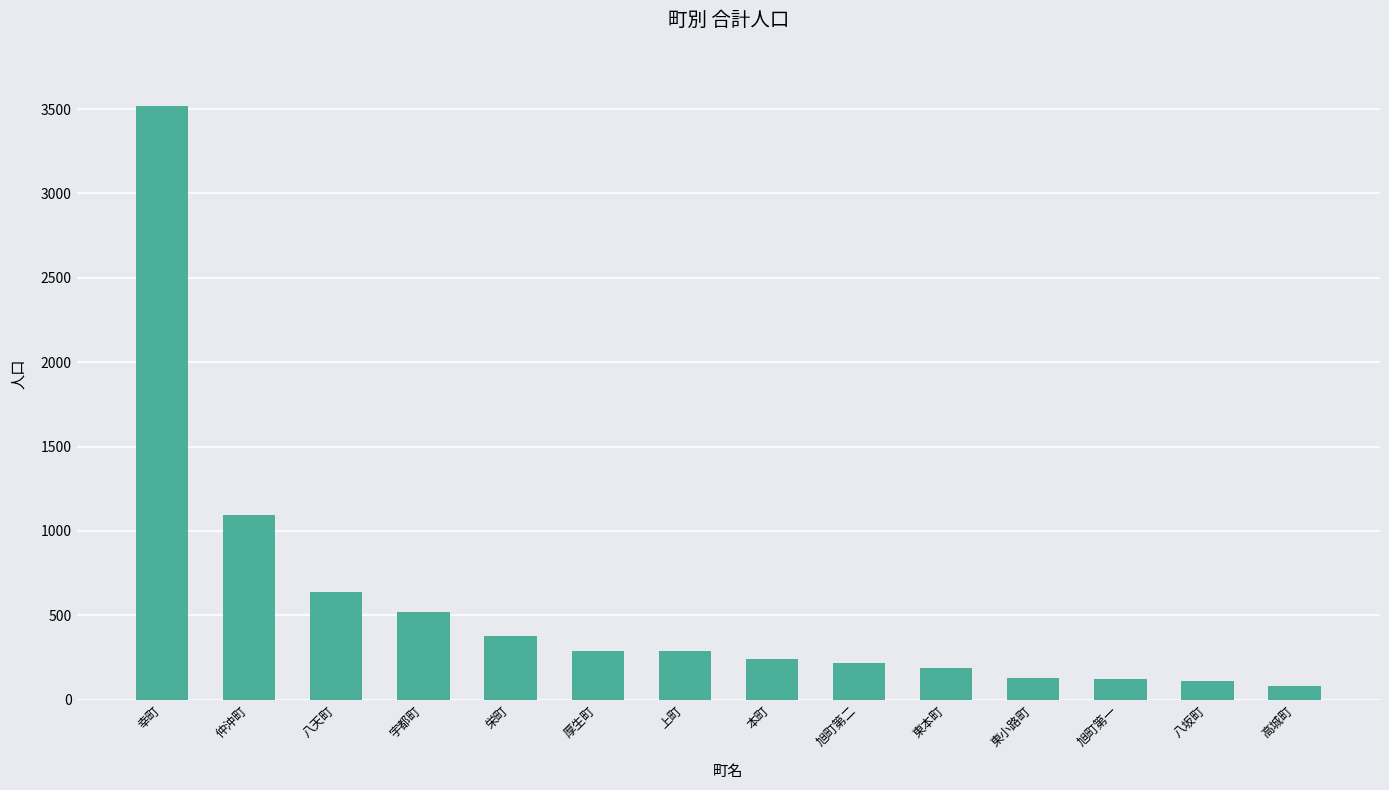

Are the bars grouped side by side (vs. stacked)?

No